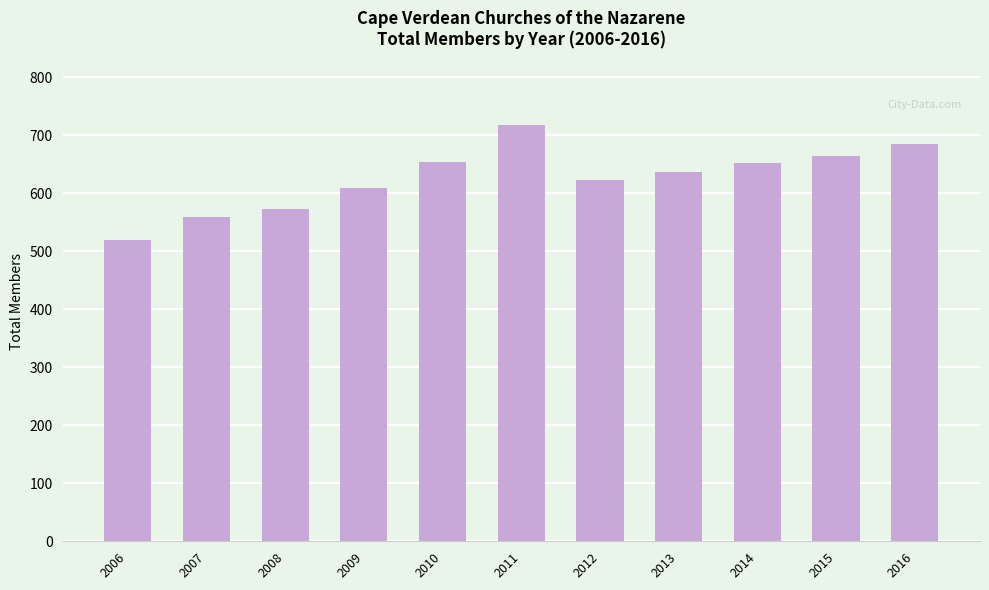

Does the chart contain any negative values?

No